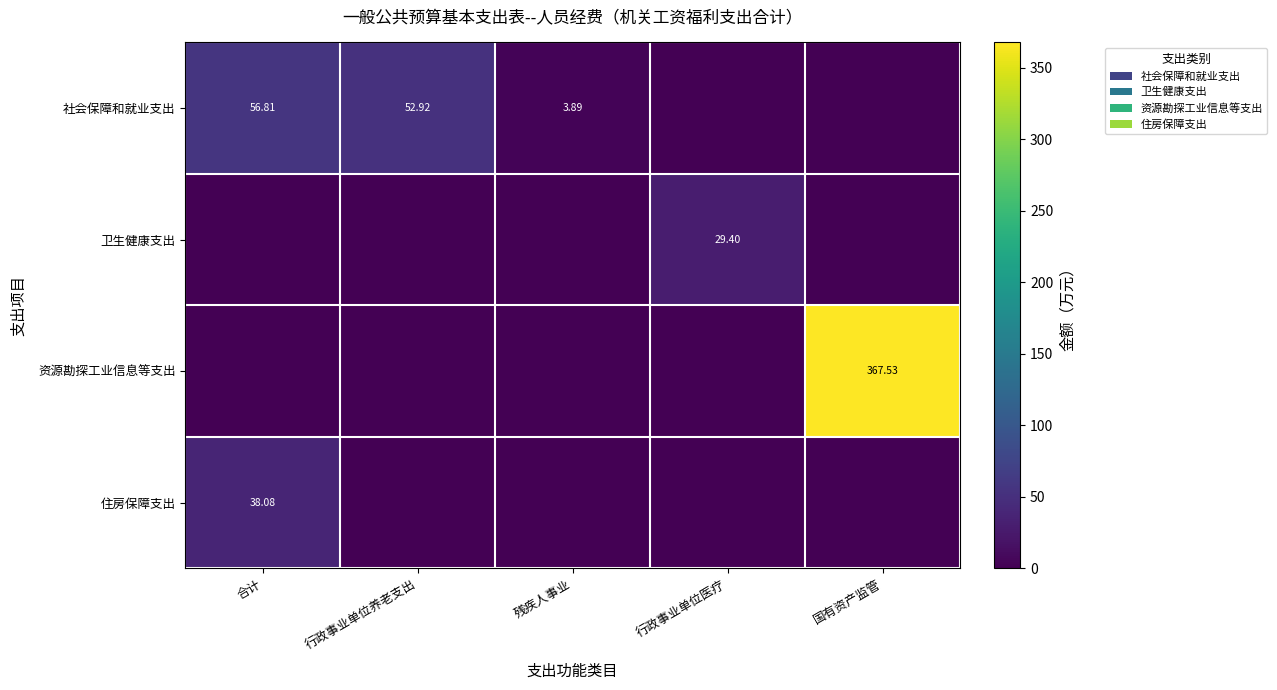

The value of 住房保障支出 at 国有资产监管 is -20.8. True or false?

False